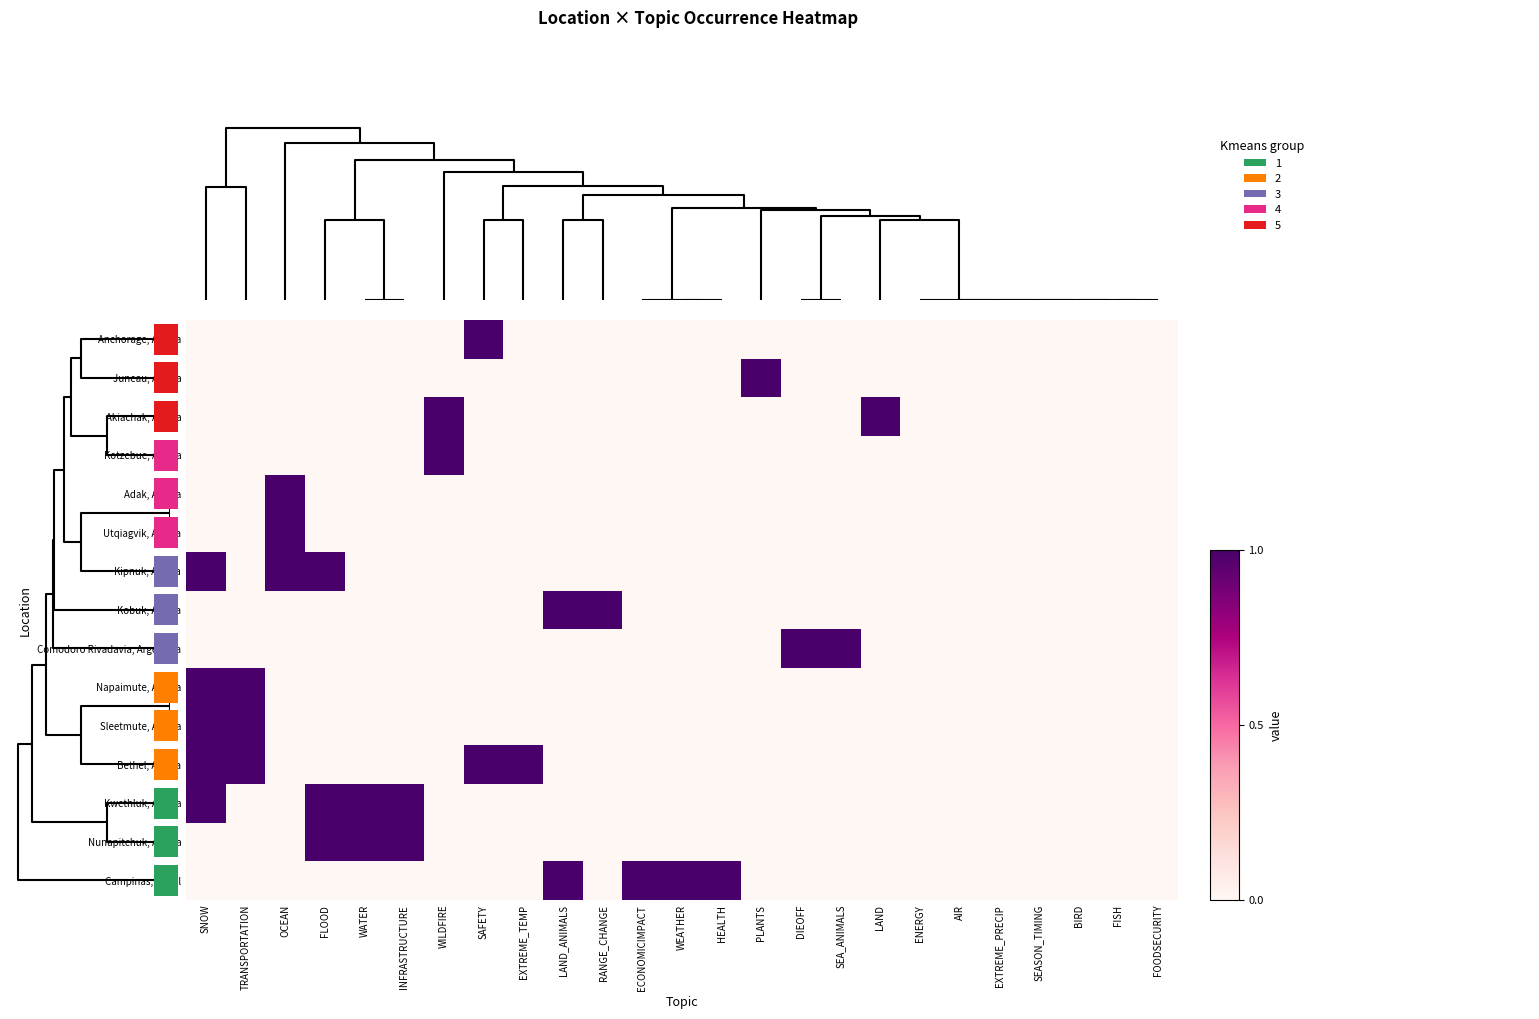

Reading left to right, list all the values displayed in this chart.

Campinas, Brazil: SNOW=0	TRANSPORTATION=0	OCEAN=0	FLOOD=0	WATER=0	INFRASTRUCTURE=0	WILDFIRE=0	SAFETY=0	EXTREME_TEMP=0	LAND_ANIMALS=1	RANGE_CHANGE=0	ECONOMICIMPACT=1	WEATHER=1	HEALTH=1	PLANTS=0	DIEOFF=0	SEA_ANIMALS=0	LAND=0	ENERGY=0	AIR=0	EXTREME_PRECIP=0	SEASON_TIMING=0	BIRD=0	FISH=0	FOODSECURITY=0
Nunapitchuk, Alaska: SNOW=0	TRANSPORTATION=0	OCEAN=0	FLOOD=1	WATER=1	INFRASTRUCTURE=1	WILDFIRE=0	SAFETY=0	EXTREME_TEMP=0	LAND_ANIMALS=0	RANGE_CHANGE=0	ECONOMICIMPACT=0	WEATHER=0	HEALTH=0	PLANTS=0	DIEOFF=0	SEA_ANIMALS=0	LAND=0	ENERGY=0	AIR=0	EXTREME_PRECIP=0	SEASON_TIMING=0	BIRD=0	FISH=0	FOODSECURITY=0
Kwethluk, Alaska: SNOW=1	TRANSPORTATION=0	OCEAN=0	FLOOD=1	WATER=1	INFRASTRUCTURE=1	WILDFIRE=0	SAFETY=0	EXTREME_TEMP=0	LAND_ANIMALS=0	RANGE_CHANGE=0	ECONOMICIMPACT=0	WEATHER=0	HEALTH=0	PLANTS=0	DIEOFF=0	SEA_ANIMALS=0	LAND=0	ENERGY=0	AIR=0	EXTREME_PRECIP=0	SEASON_TIMING=0	BIRD=0	FISH=0	FOODSECURITY=0
Bethel, Alaska: SNOW=1	TRANSPORTATION=1	OCEAN=0	FLOOD=0	WATER=0	INFRASTRUCTURE=0	WILDFIRE=0	SAFETY=1	EXTREME_TEMP=1	LAND_ANIMALS=0	RANGE_CHANGE=0	ECONOMICIMPACT=0	WEATHER=0	HEALTH=0	PLANTS=0	DIEOFF=0	SEA_ANIMALS=0	LAND=0	ENERGY=0	AIR=0	EXTREME_PRECIP=0	SEASON_TIMING=0	BIRD=0	FISH=0	FOODSECURITY=0
Sleetmute, Alaska: SNOW=1	TRANSPORTATION=1	OCEAN=0	FLOOD=0	WATER=0	INFRASTRUCTURE=0	WILDFIRE=0	SAFETY=0	EXTREME_TEMP=0	LAND_ANIMALS=0	RANGE_CHANGE=0	ECONOMICIMPACT=0	WEATHER=0	HEALTH=0	PLANTS=0	DIEOFF=0	SEA_ANIMALS=0	LAND=0	ENERGY=0	AIR=0	EXTREME_PRECIP=0	SEASON_TIMING=0	BIRD=0	FISH=0	FOODSECURITY=0
Napaimute, Alaska: SNOW=1	TRANSPORTATION=1	OCEAN=0	FLOOD=0	WATER=0	INFRASTRUCTURE=0	WILDFIRE=0	SAFETY=0	EXTREME_TEMP=0	LAND_ANIMALS=0	RANGE_CHANGE=0	ECONOMICIMPACT=0	WEATHER=0	HEALTH=0	PLANTS=0	DIEOFF=0	SEA_ANIMALS=0	LAND=0	ENERGY=0	AIR=0	EXTREME_PRECIP=0	SEASON_TIMING=0	BIRD=0	FISH=0	FOODSECURITY=0
Comodoro Rivadavia, Argentina: SNOW=0	TRANSPORTATION=0	OCEAN=0	FLOOD=0	WATER=0	INFRASTRUCTURE=0	WILDFIRE=0	SAFETY=0	EXTREME_TEMP=0	LAND_ANIMALS=0	RANGE_CHANGE=0	ECONOMICIMPACT=0	WEATHER=0	HEALTH=0	PLANTS=0	DIEOFF=1	SEA_ANIMALS=1	LAND=0	ENERGY=0	AIR=0	EXTREME_PRECIP=0	SEASON_TIMING=0	BIRD=0	FISH=0	FOODSECURITY=0
Kobuk, Alaska: SNOW=0	TRANSPORTATION=0	OCEAN=0	FLOOD=0	WATER=0	INFRASTRUCTURE=0	WILDFIRE=0	SAFETY=0	EXTREME_TEMP=0	LAND_ANIMALS=1	RANGE_CHANGE=1	ECONOMICIMPACT=0	WEATHER=0	HEALTH=0	PLANTS=0	DIEOFF=0	SEA_ANIMALS=0	LAND=0	ENERGY=0	AIR=0	EXTREME_PRECIP=0	SEASON_TIMING=0	BIRD=0	FISH=0	FOODSECURITY=0
Kipnuk, Alaska: SNOW=1	TRANSPORTATION=0	OCEAN=1	FLOOD=1	WATER=0	INFRASTRUCTURE=0	WILDFIRE=0	SAFETY=0	EXTREME_TEMP=0	LAND_ANIMALS=0	RANGE_CHANGE=0	ECONOMICIMPACT=0	WEATHER=0	HEALTH=0	PLANTS=0	DIEOFF=0	SEA_ANIMALS=0	LAND=0	ENERGY=0	AIR=0	EXTREME_PRECIP=0	SEASON_TIMING=0	BIRD=0	FISH=0	FOODSECURITY=0
Utqiagvik, Alaska: SNOW=0	TRANSPORTATION=0	OCEAN=1	FLOOD=0	WATER=0	INFRASTRUCTURE=0	WILDFIRE=0	SAFETY=0	EXTREME_TEMP=0	LAND_ANIMALS=0	RANGE_CHANGE=0	ECONOMICIMPACT=0	WEATHER=0	HEALTH=0	PLANTS=0	DIEOFF=0	SEA_ANIMALS=0	LAND=0	ENERGY=0	AIR=0	EXTREME_PRECIP=0	SEASON_TIMING=0	BIRD=0	FISH=0	FOODSECURITY=0
Adak, Alaska: SNOW=0	TRANSPORTATION=0	OCEAN=1	FLOOD=0	WATER=0	INFRASTRUCTURE=0	WILDFIRE=0	SAFETY=0	EXTREME_TEMP=0	LAND_ANIMALS=0	RANGE_CHANGE=0	ECONOMICIMPACT=0	WEATHER=0	HEALTH=0	PLANTS=0	DIEOFF=0	SEA_ANIMALS=0	LAND=0	ENERGY=0	AIR=0	EXTREME_PRECIP=0	SEASON_TIMING=0	BIRD=0	FISH=0	FOODSECURITY=0
Kotzebue, Alaska: SNOW=0	TRANSPORTATION=0	OCEAN=0	FLOOD=0	WATER=0	INFRASTRUCTURE=0	WILDFIRE=1	SAFETY=0	EXTREME_TEMP=0	LAND_ANIMALS=0	RANGE_CHANGE=0	ECONOMICIMPACT=0	WEATHER=0	HEALTH=0	PLANTS=0	DIEOFF=0	SEA_ANIMALS=0	LAND=0	ENERGY=0	AIR=0	EXTREME_PRECIP=0	SEASON_TIMING=0	BIRD=0	FISH=0	FOODSECURITY=0
Akiachak, Alaska: SNOW=0	TRANSPORTATION=0	OCEAN=0	FLOOD=0	WATER=0	INFRASTRUCTURE=0	WILDFIRE=1	SAFETY=0	EXTREME_TEMP=0	LAND_ANIMALS=0	RANGE_CHANGE=0	ECONOMICIMPACT=0	WEATHER=0	HEALTH=0	PLANTS=0	DIEOFF=0	SEA_ANIMALS=0	LAND=1	ENERGY=0	AIR=0	EXTREME_PRECIP=0	SEASON_TIMING=0	BIRD=0	FISH=0	FOODSECURITY=0
Juneau, Alaska: SNOW=0	TRANSPORTATION=0	OCEAN=0	FLOOD=0	WATER=0	INFRASTRUCTURE=0	WILDFIRE=0	SAFETY=0	EXTREME_TEMP=0	LAND_ANIMALS=0	RANGE_CHANGE=0	ECONOMICIMPACT=0	WEATHER=0	HEALTH=0	PLANTS=1	DIEOFF=0	SEA_ANIMALS=0	LAND=0	ENERGY=0	AIR=0	EXTREME_PRECIP=0	SEASON_TIMING=0	BIRD=0	FISH=0	FOODSECURITY=0
Anchorage, Alaska: SNOW=0	TRANSPORTATION=0	OCEAN=0	FLOOD=0	WATER=0	INFRASTRUCTURE=0	WILDFIRE=0	SAFETY=1	EXTREME_TEMP=0	LAND_ANIMALS=0	RANGE_CHANGE=0	ECONOMICIMPACT=0	WEATHER=0	HEALTH=0	PLANTS=0	DIEOFF=0	SEA_ANIMALS=0	LAND=0	ENERGY=0	AIR=0	EXTREME_PRECIP=0	SEASON_TIMING=0	BIRD=0	FISH=0	FOODSECURITY=0